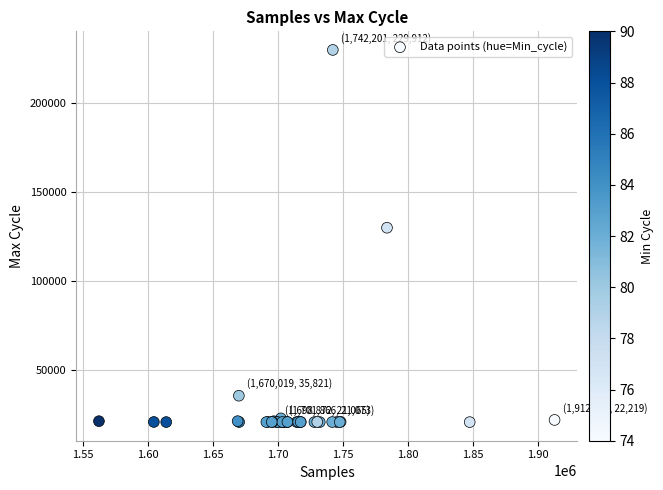

What Y value in the scatter plot is closest to 125456?

130115